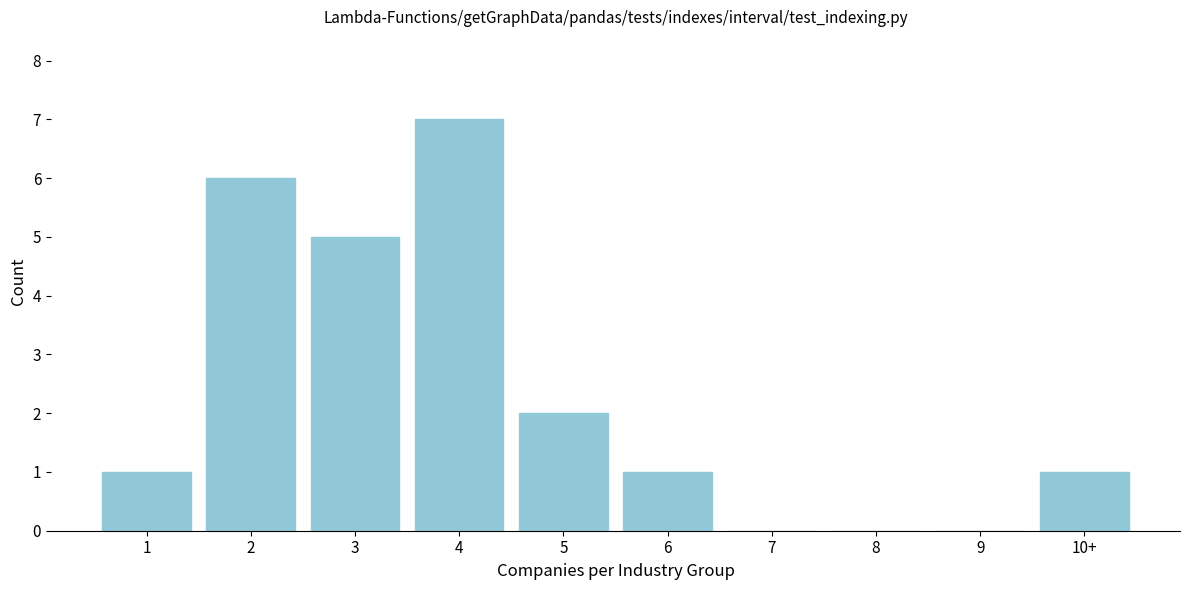

Reading left to right, what are all the values shown in this chart?

1=1	2=6	3=5	4=7	5=2	6=1	7=0	8=0	9=0	10+=1